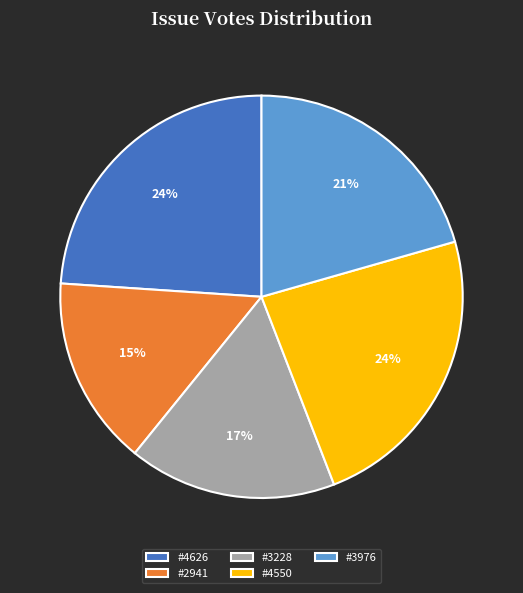

What percentage is the #3976 slice, to the nearest percent?

21%